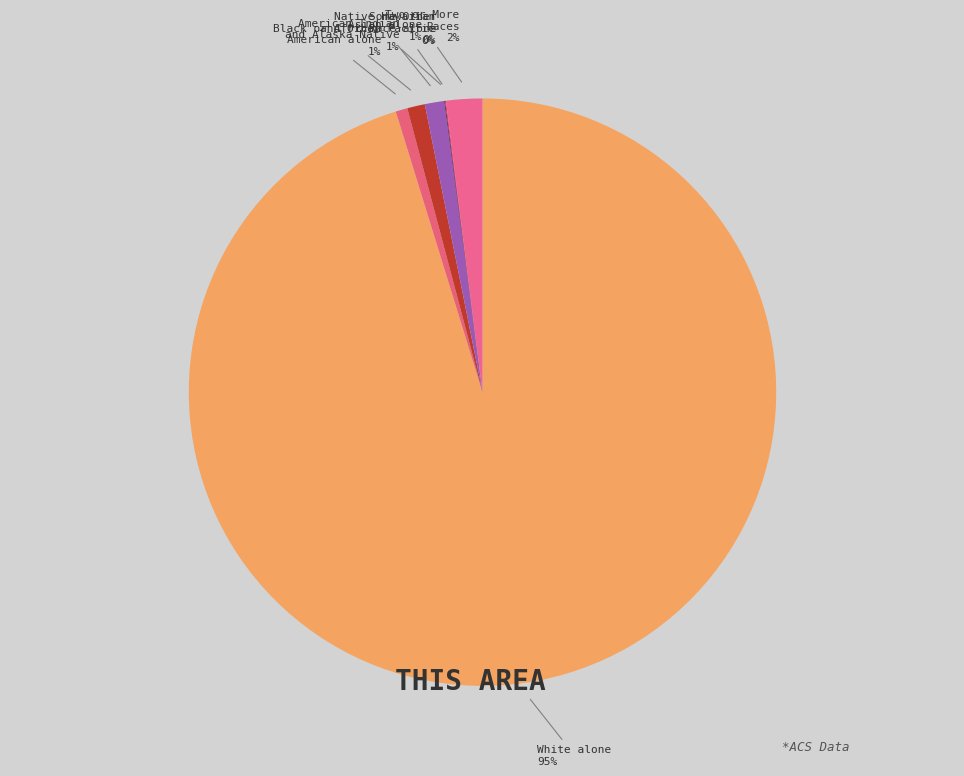

To the nearest percent, what is the difference between the largest and smallest slice percentages?

95%